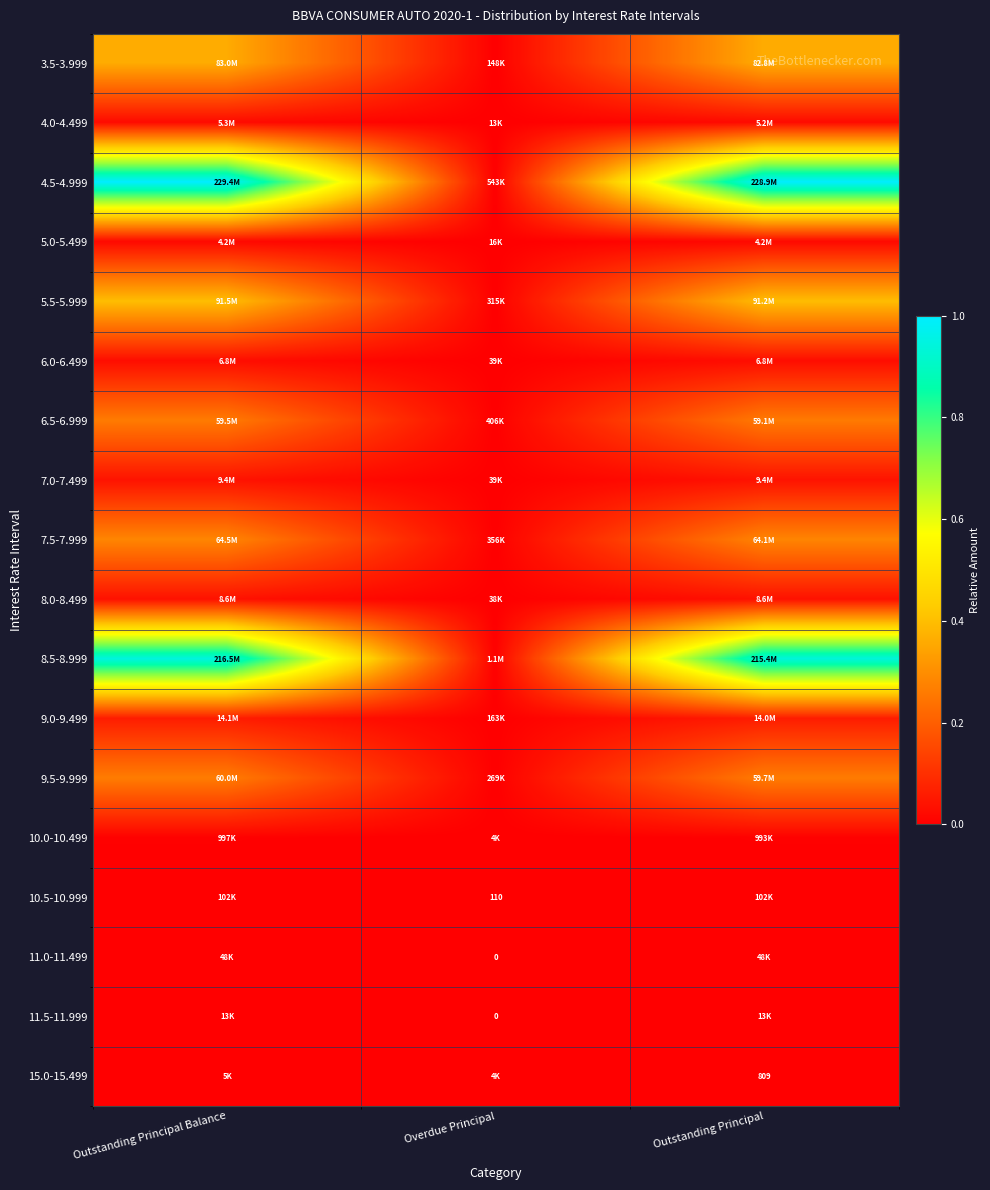

At which label does 10.0-10.499 reach its peak?

Outstanding Principal Balance